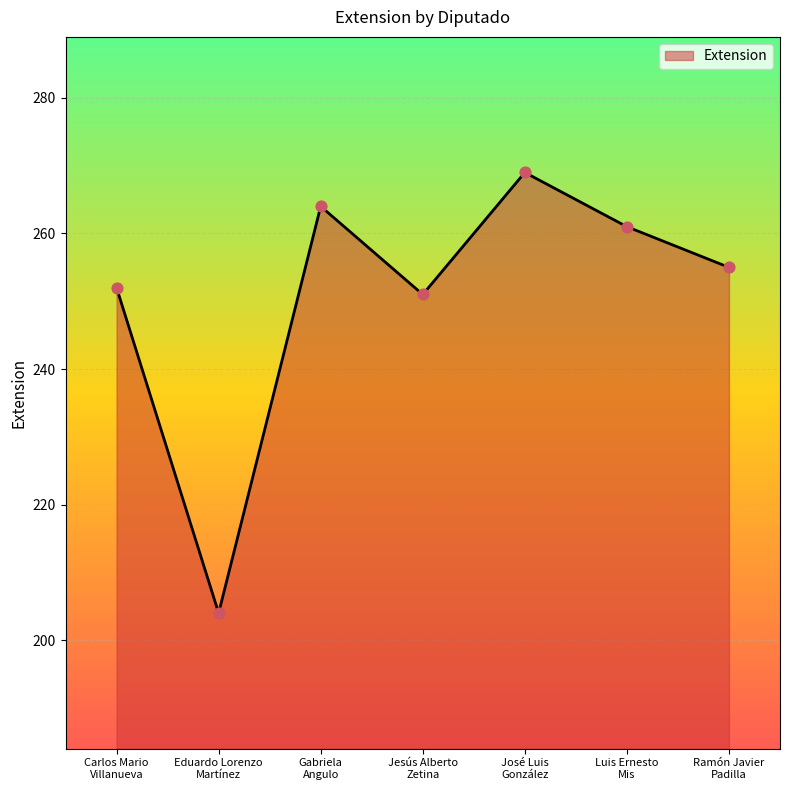

Which has a higher value, José Luis
González or Eduardo Lorenzo
Martínez?

José Luis
González